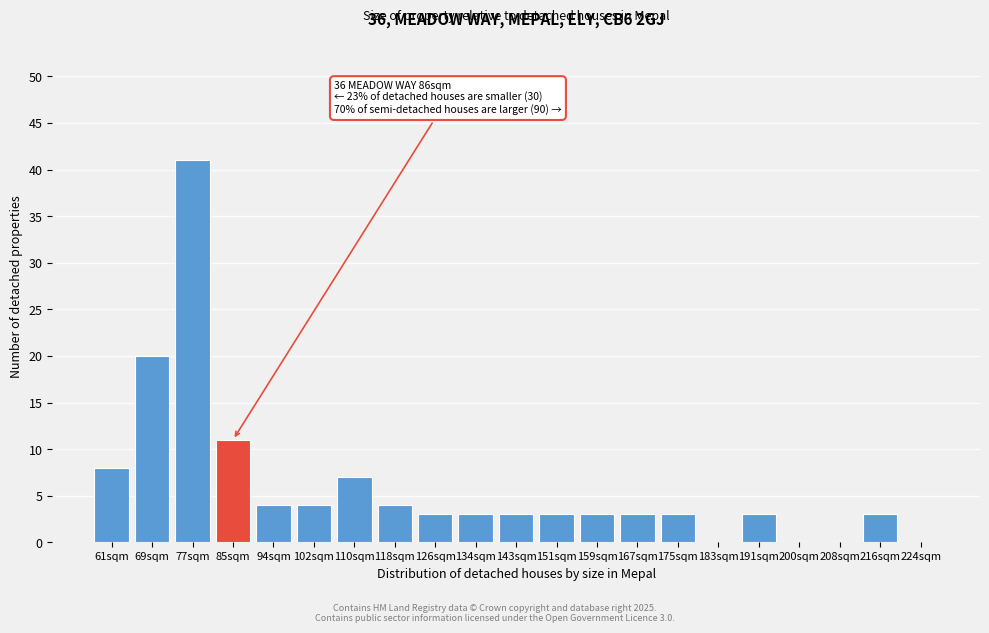

Reading right to left, extract all data points from this chart.

224sqm=0	216sqm=3	208sqm=0	200sqm=0	191sqm=3	183sqm=0	175sqm=3	167sqm=3	159sqm=3	151sqm=3	143sqm=3	134sqm=3	126sqm=3	118sqm=4	110sqm=7	102sqm=4	94sqm=4	85sqm=11	77sqm=41	69sqm=20	61sqm=8